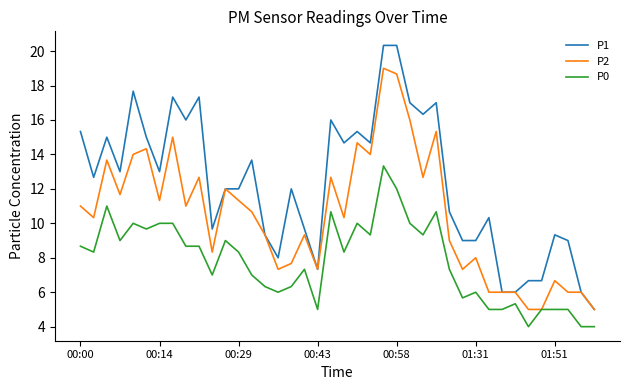

List the series in order of their peak value, highest first.

P1, P2, P0